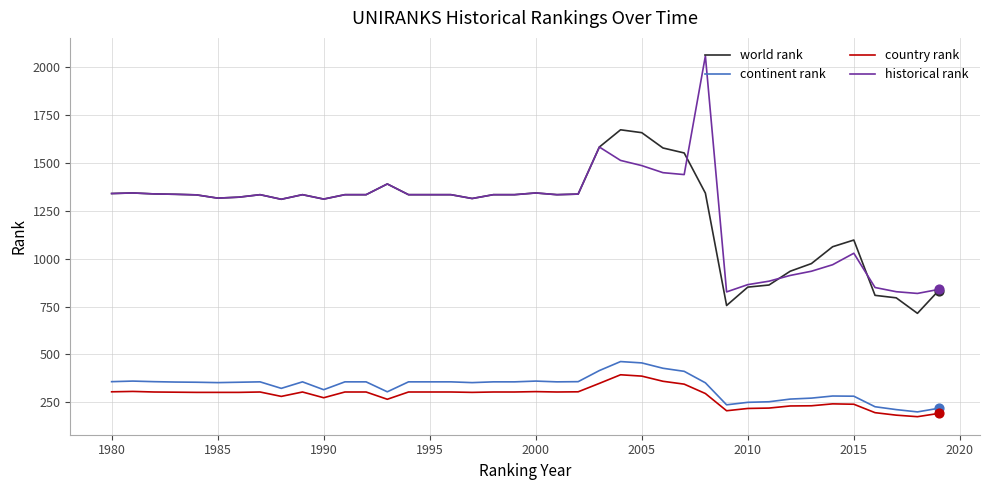

True or false: historical rank and continent rank intersect in this chart.

False